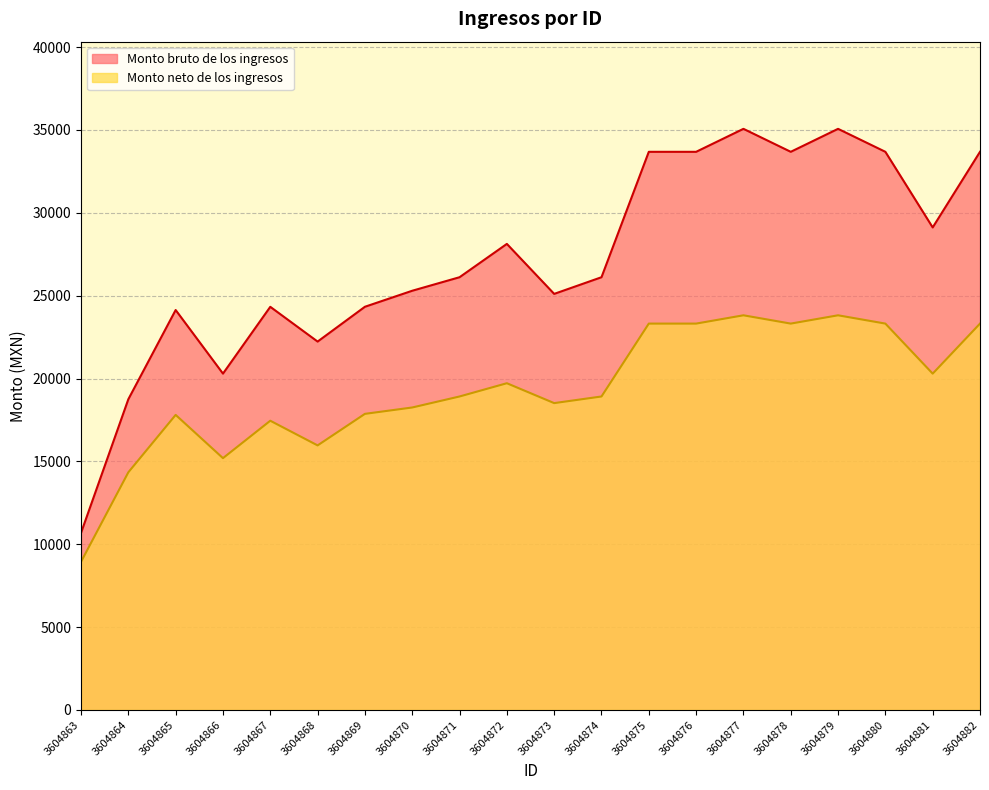

What is the value of the Monto neto de los ingresos point at the 20th from the left?

23315.7